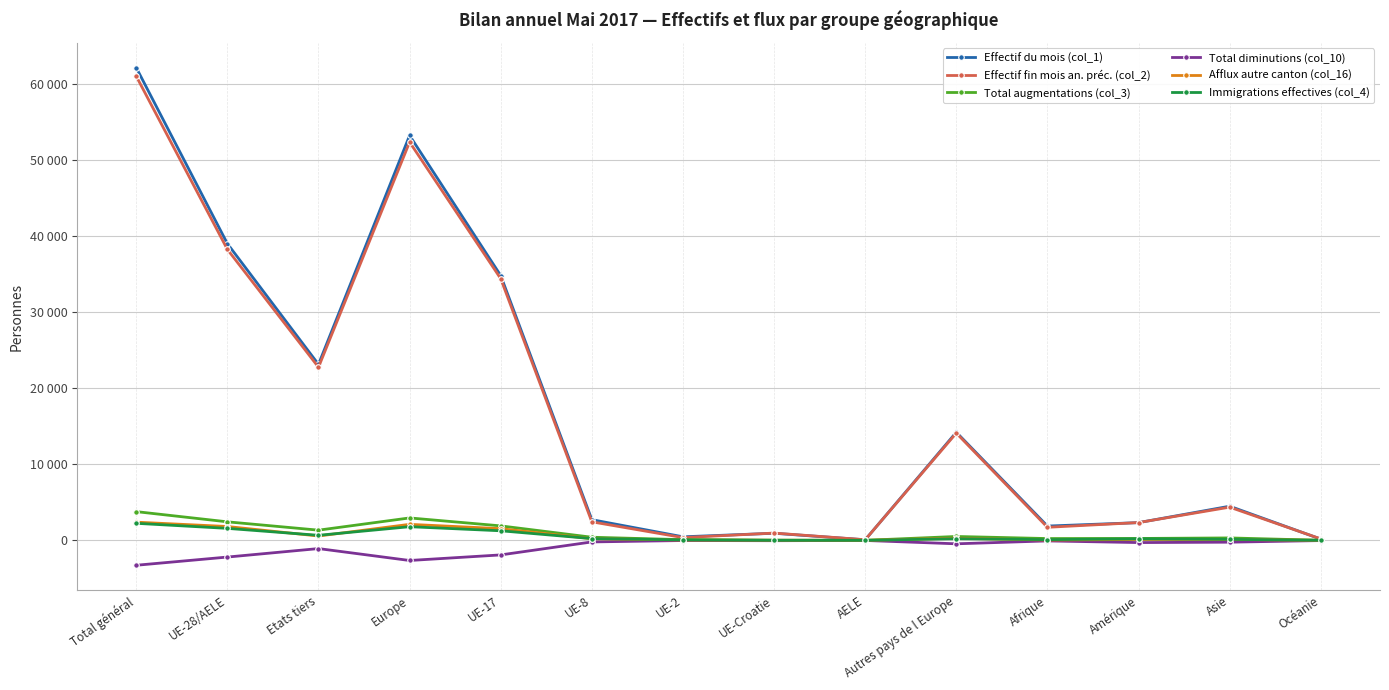

Is this an area chart (filled region under the line)?

No